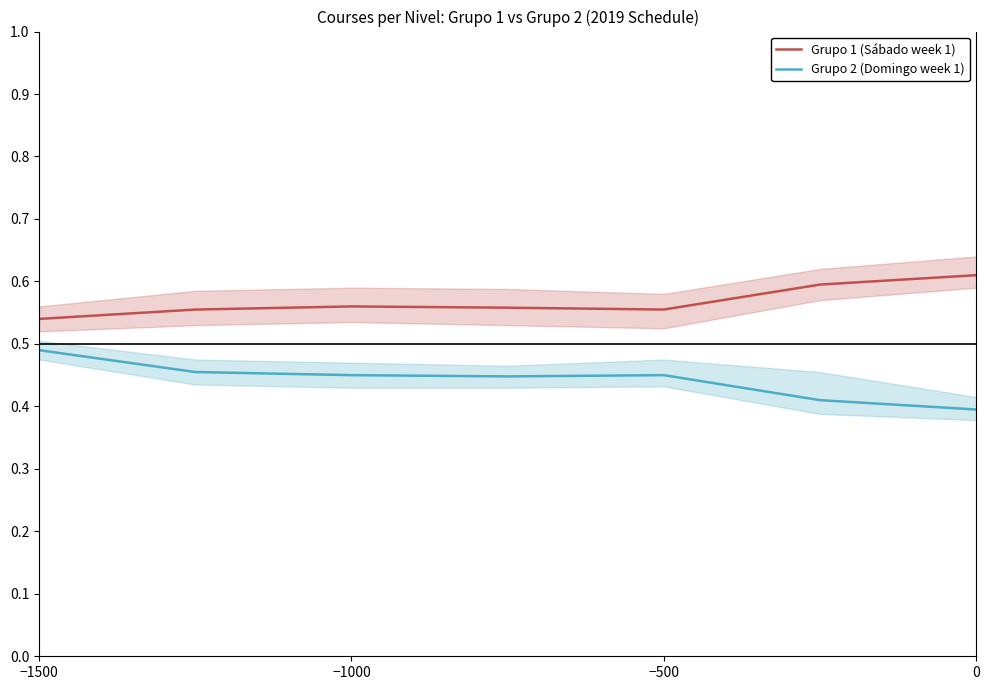

The value of Grupo 2 (Domingo week 1) at 0 is 0.4. True or false?

True